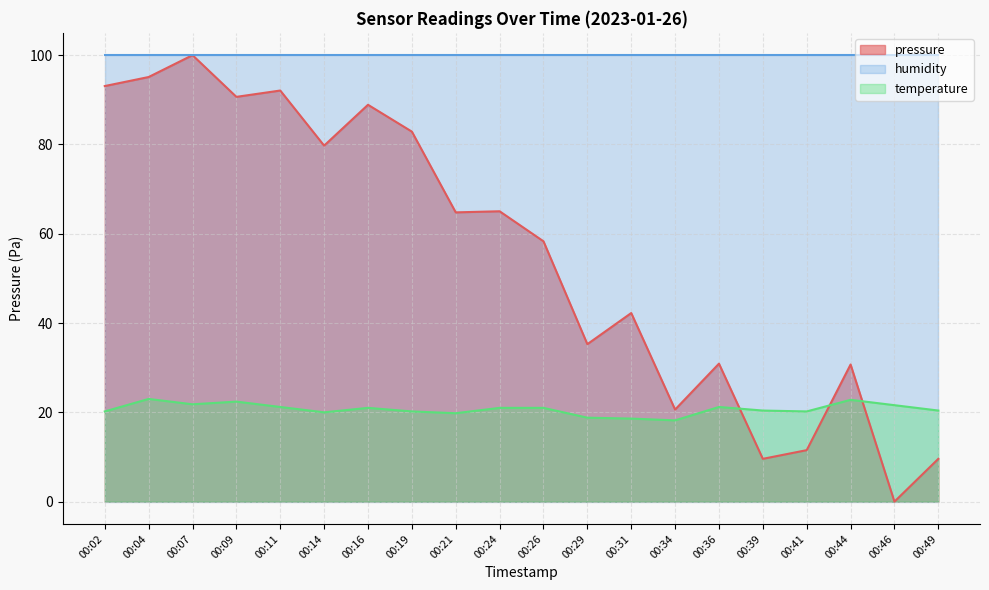

What are all the series names shown in the legend?

pressure, humidity, temperature